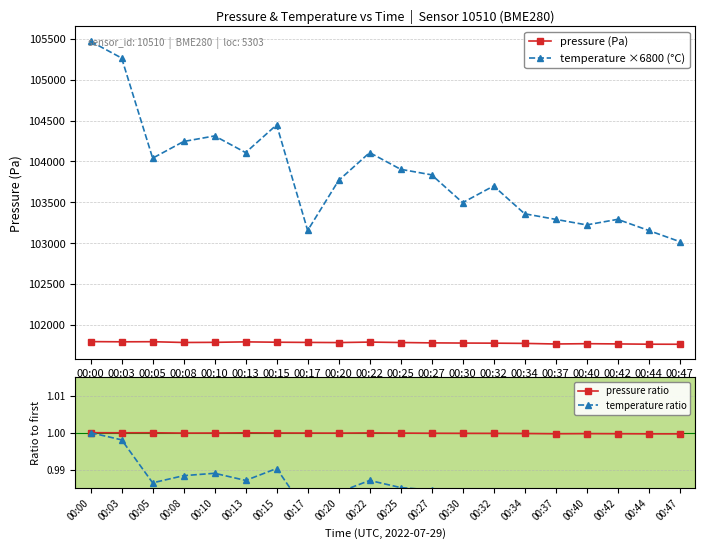

What is the total value across all series at 00:13?

205904.1